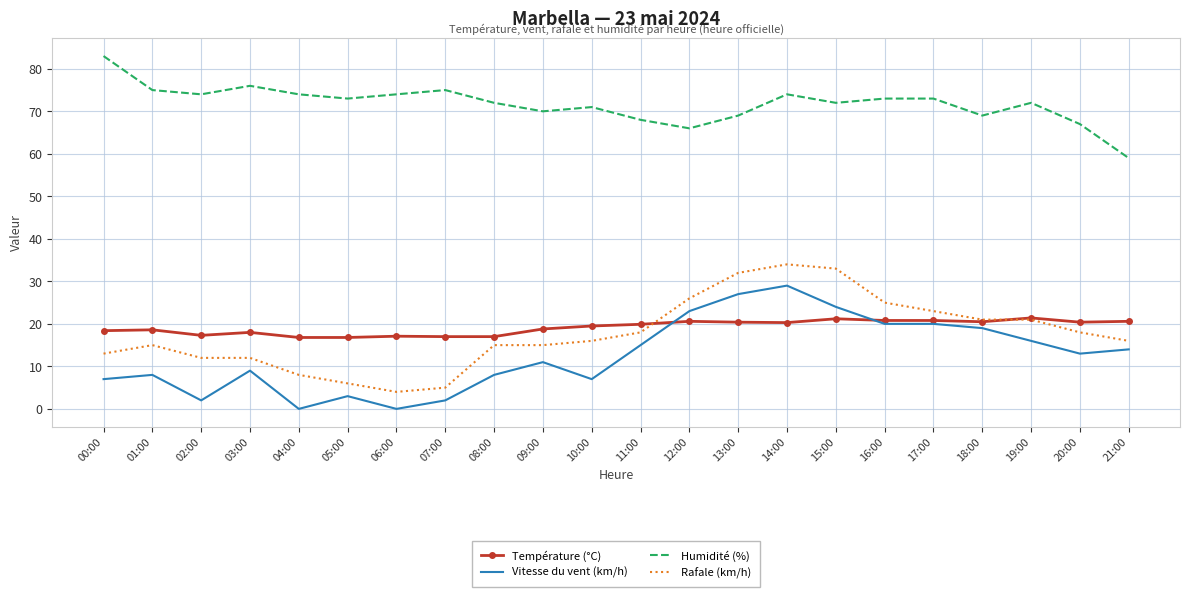

What is the spread (max minus min) of values at 18:00?

50.0